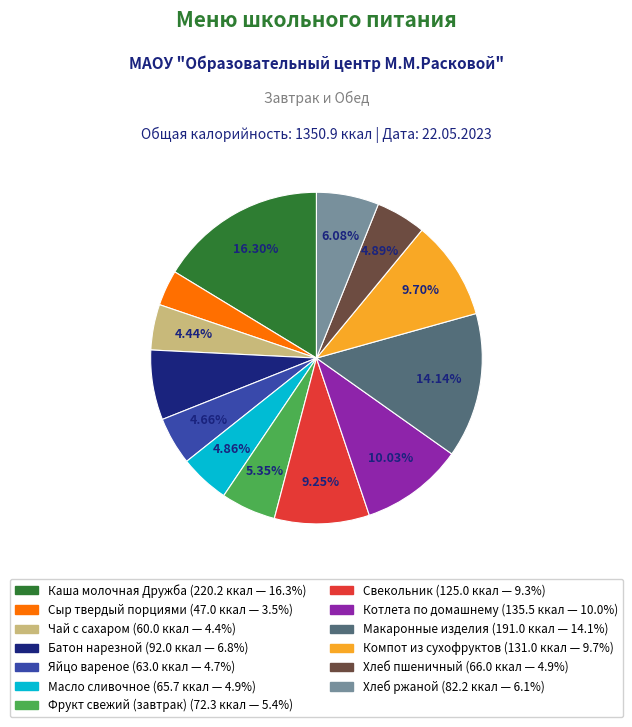

Does Котлета по домашнему account for over 50% of the chart?

No